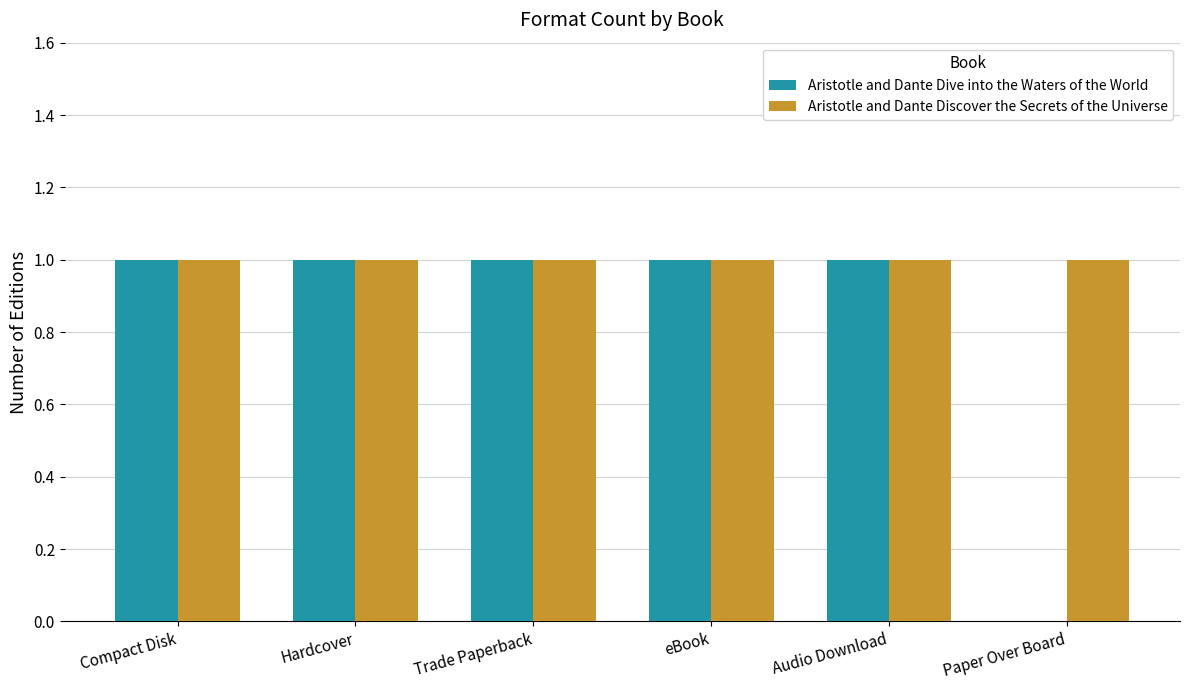

What is the sum of all Aristotle and Dante Discover the Secrets of the Universe values?

6